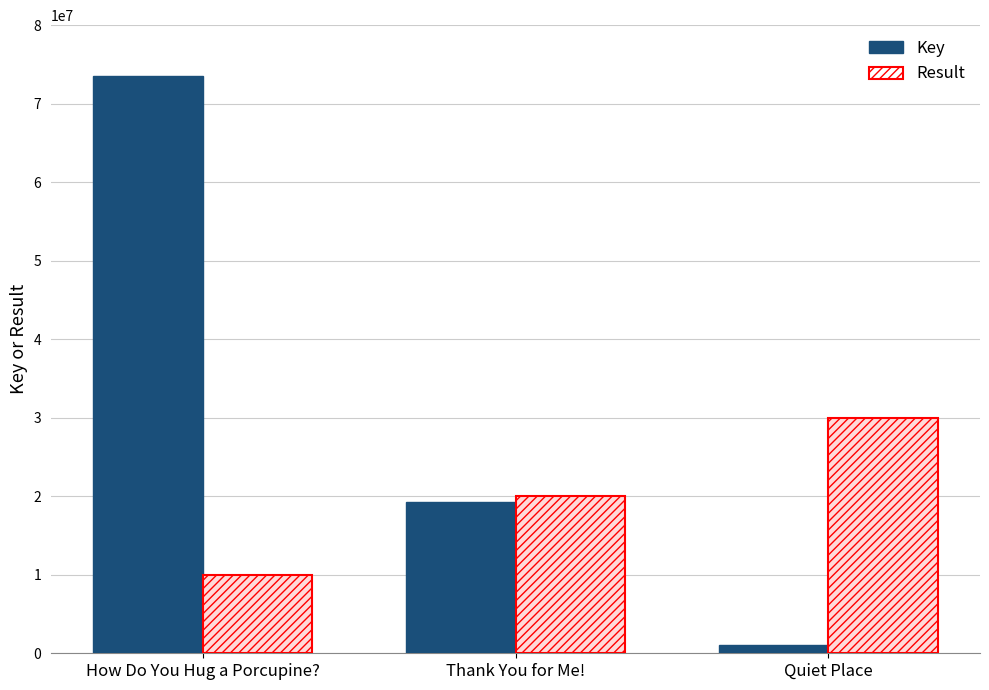

What is the difference between the second highest and minimum values in the Result series?

10000000